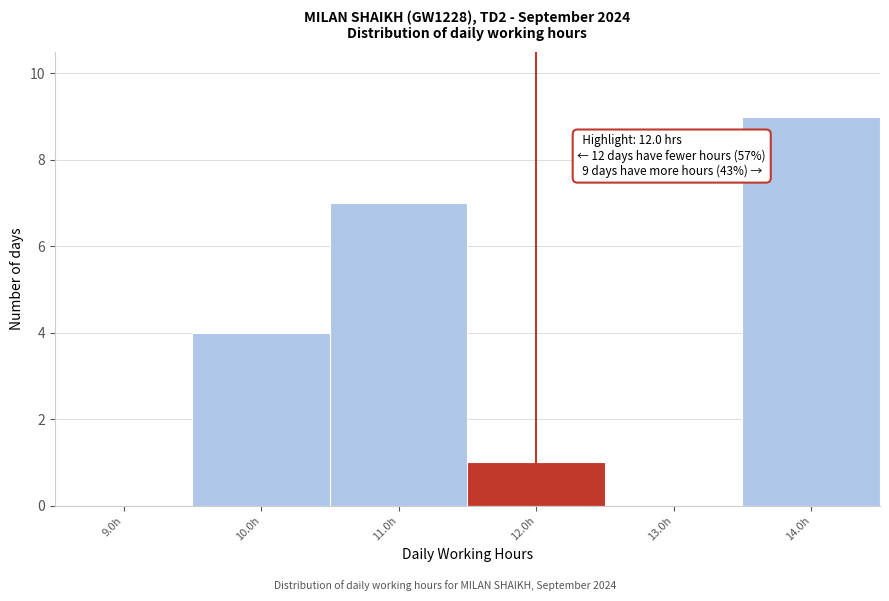

Over which range of the x-axis is the bar tallest?

13.5 to 14.5